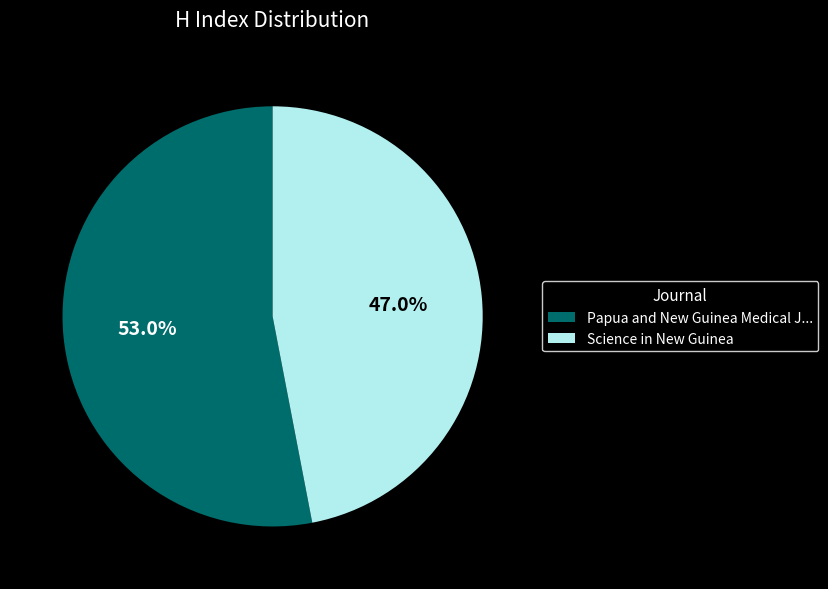

What is the ratio of the value at Science in New Guinea to the value at Papua and New Guinea Medical J...?

0.9